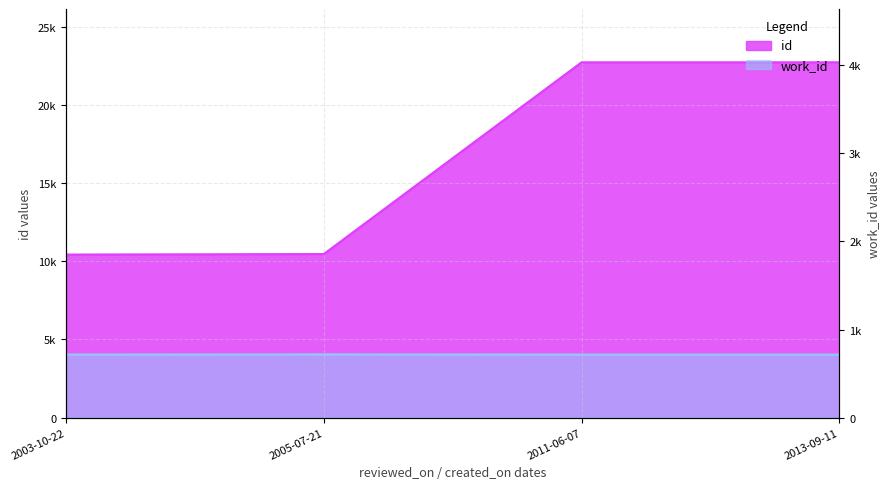

Which series changed the most between 2003-10-22 and 2005-07-21?

id